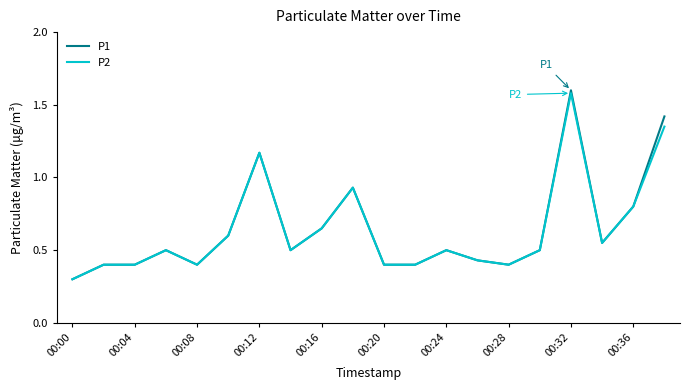

What is the minimum value for P1?

0.3